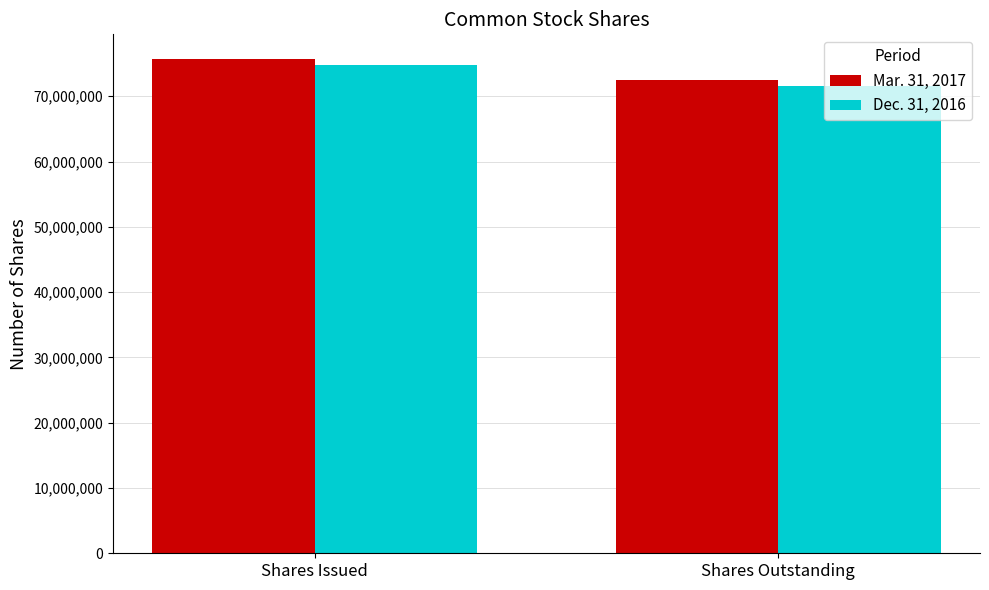

Which series changed the most between Shares Issued and Shares Outstanding?

Mar. 31, 2017